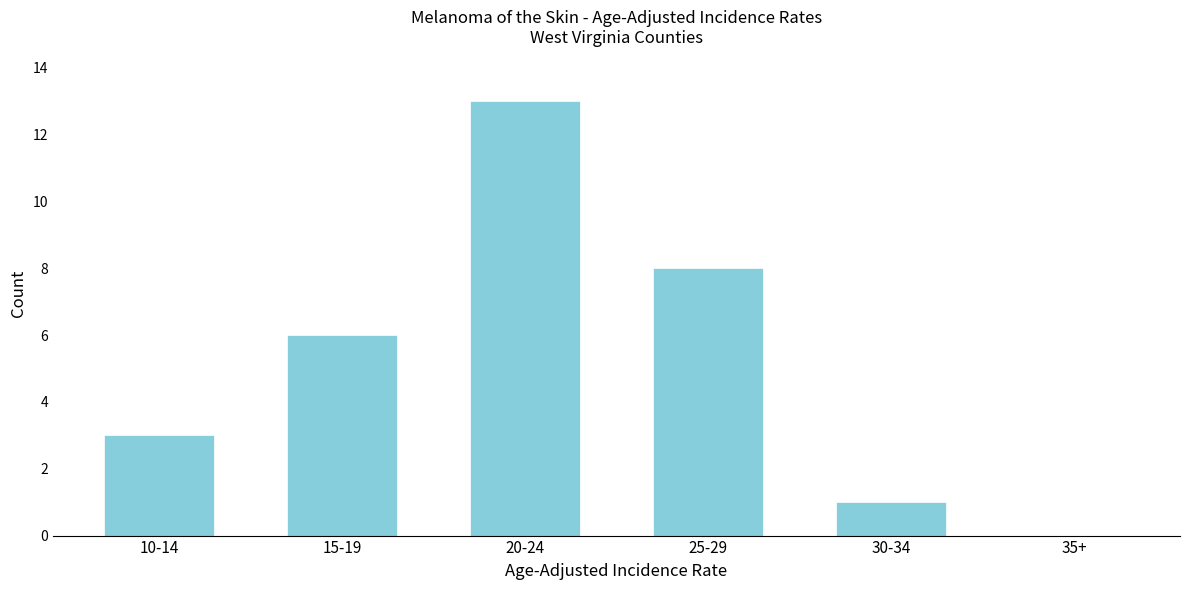

Reading left to right, transcribe all the data shown in this chart.

10-14=3	15-19=6	20-24=13	25-29=8	30-34=1	35+=0